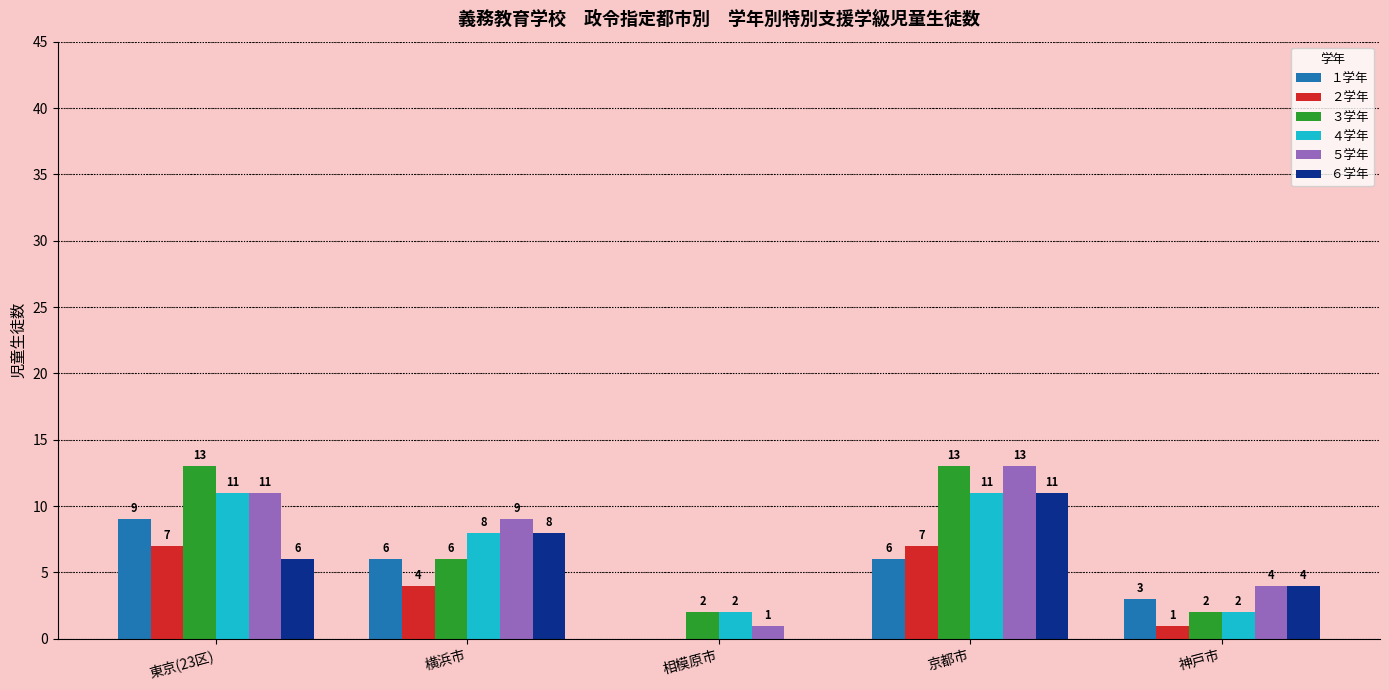

How many groups of bars are there?

5